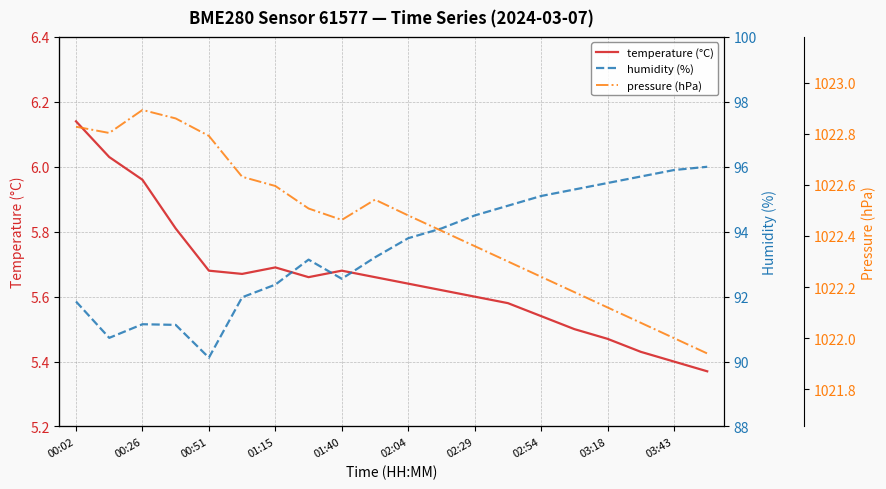

What is the value of the temperature (°C) point at the 18th from the left?

5.4